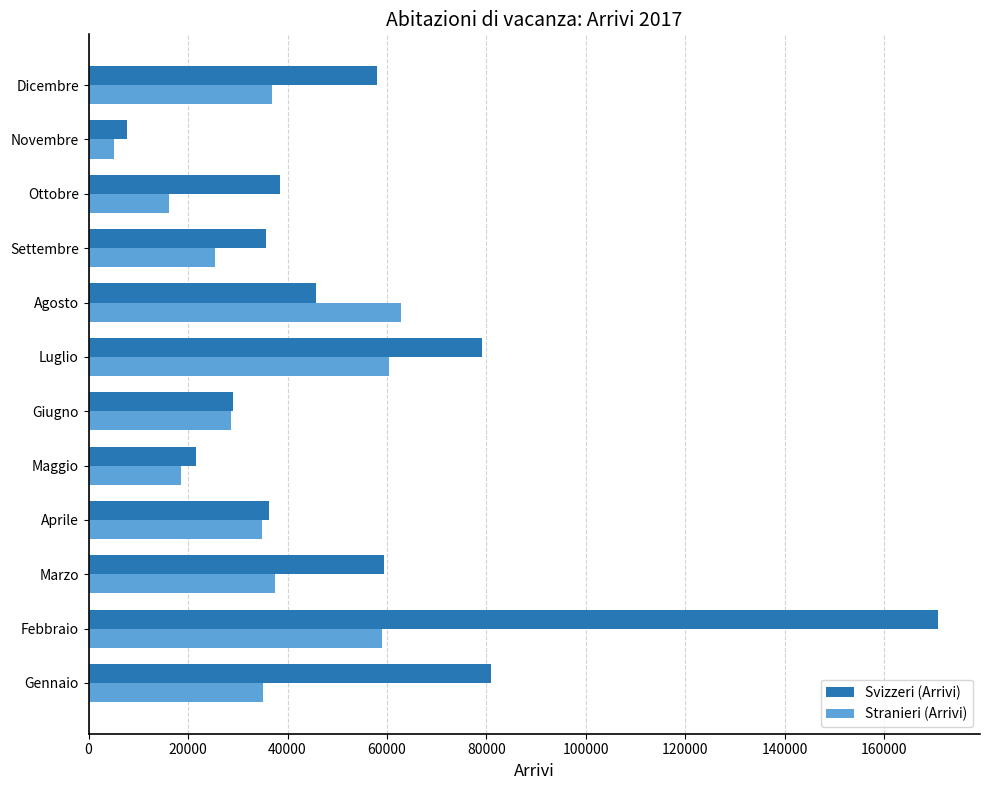

What are all the series names shown in the legend?

Svizzeri (Arrivi), Stranieri (Arrivi)